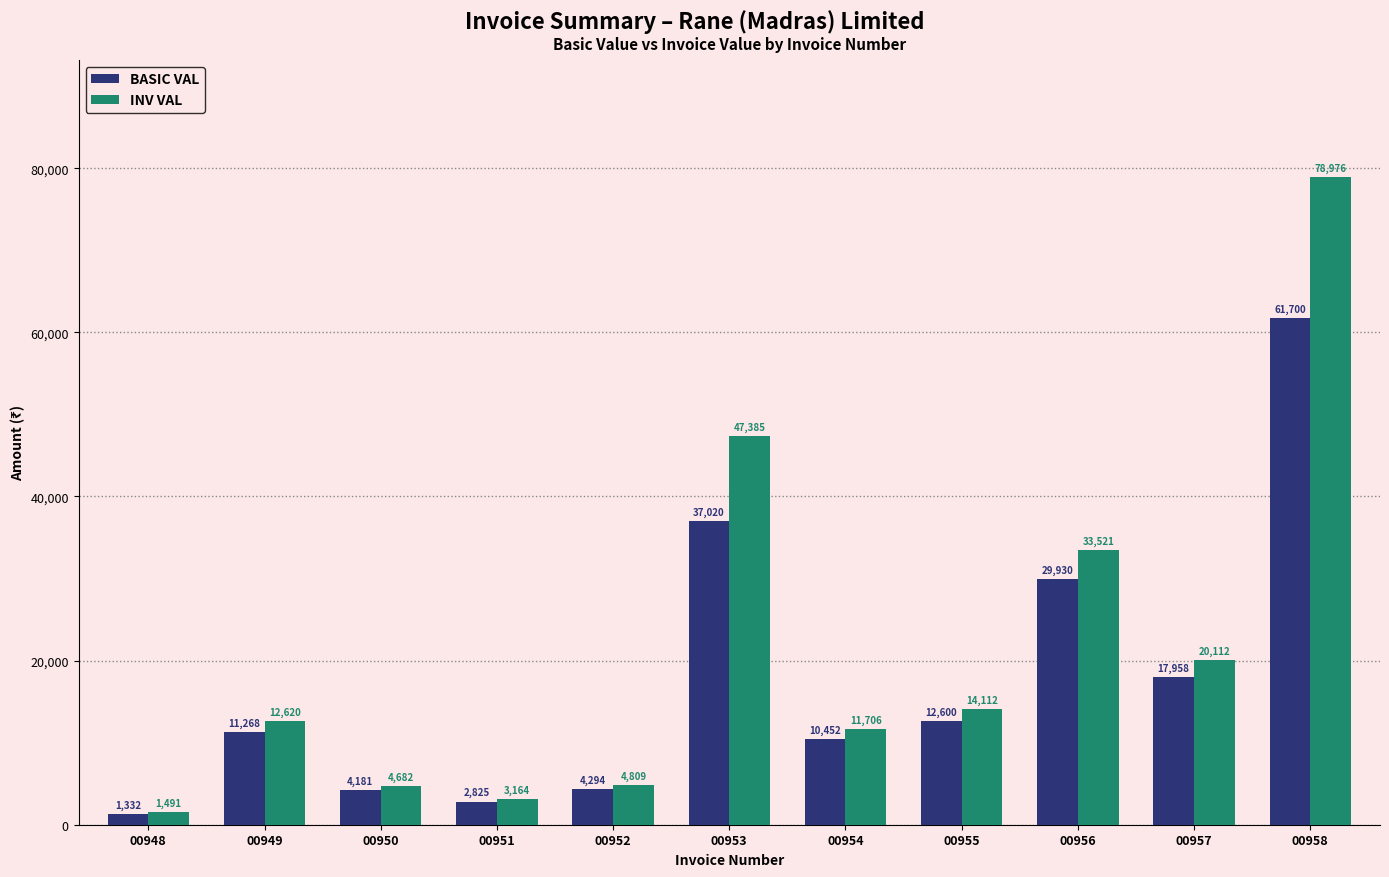

Are the bars grouped side by side (vs. stacked)?

Yes